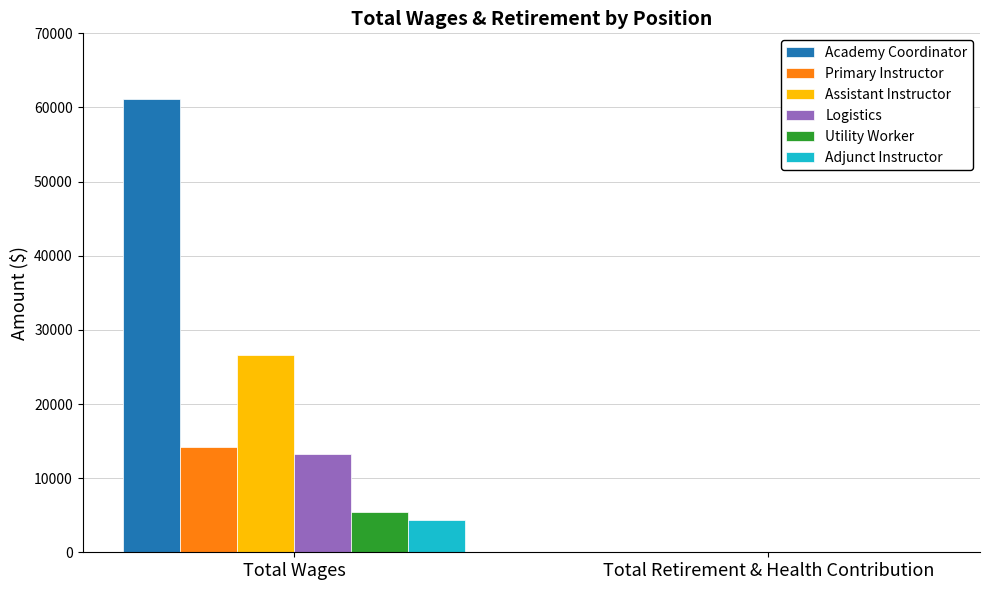

What is the difference between the Logistics values at Total Retirement & Health Contribution and Total Wages?

13315